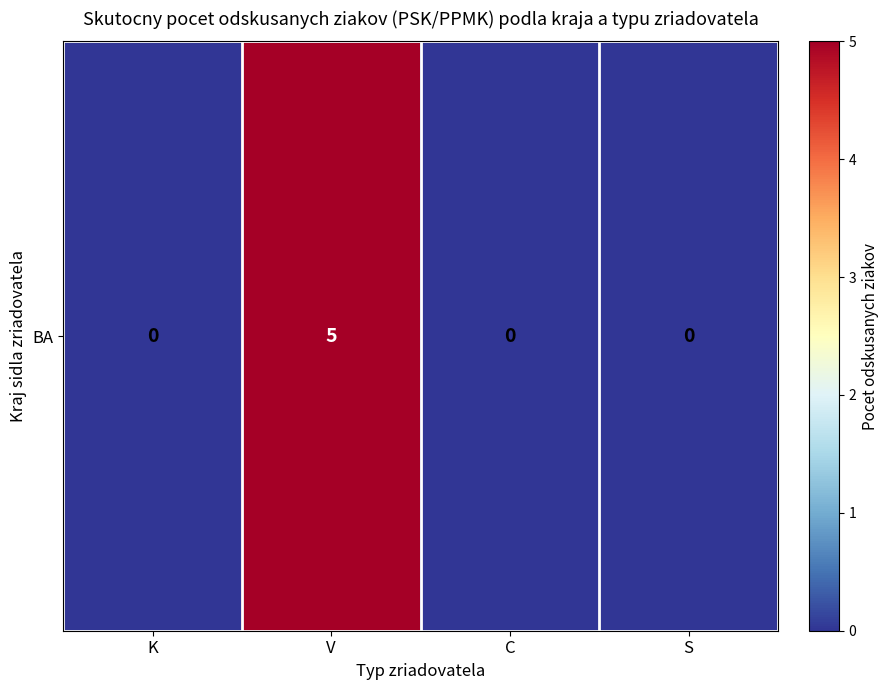

What is the greatest value displayed?

5